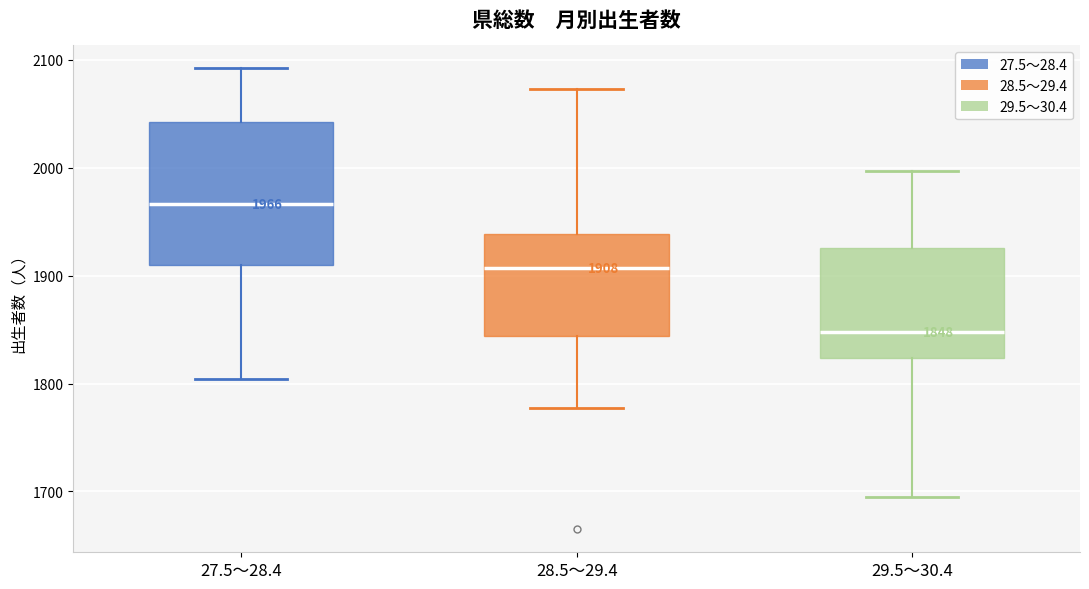

Which box is the tallest, from its lower edge to its upper edge?

27.5～28.4